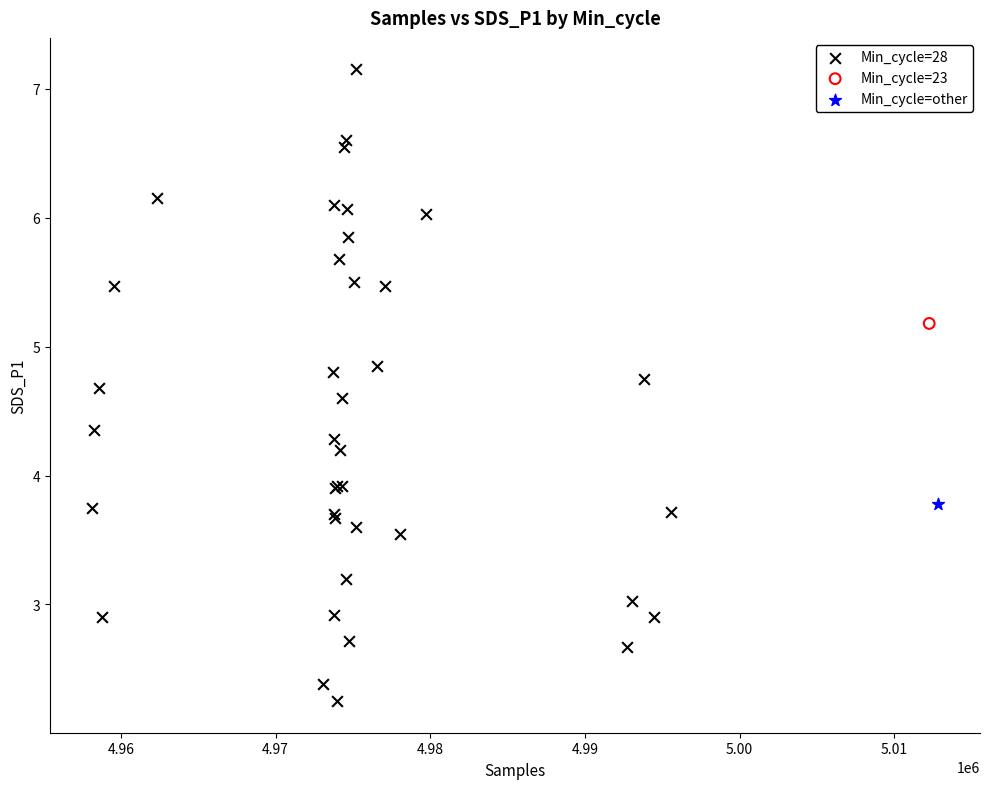

What are all the series names shown in the legend?

Min_cycle=28, Min_cycle=23, Min_cycle=other